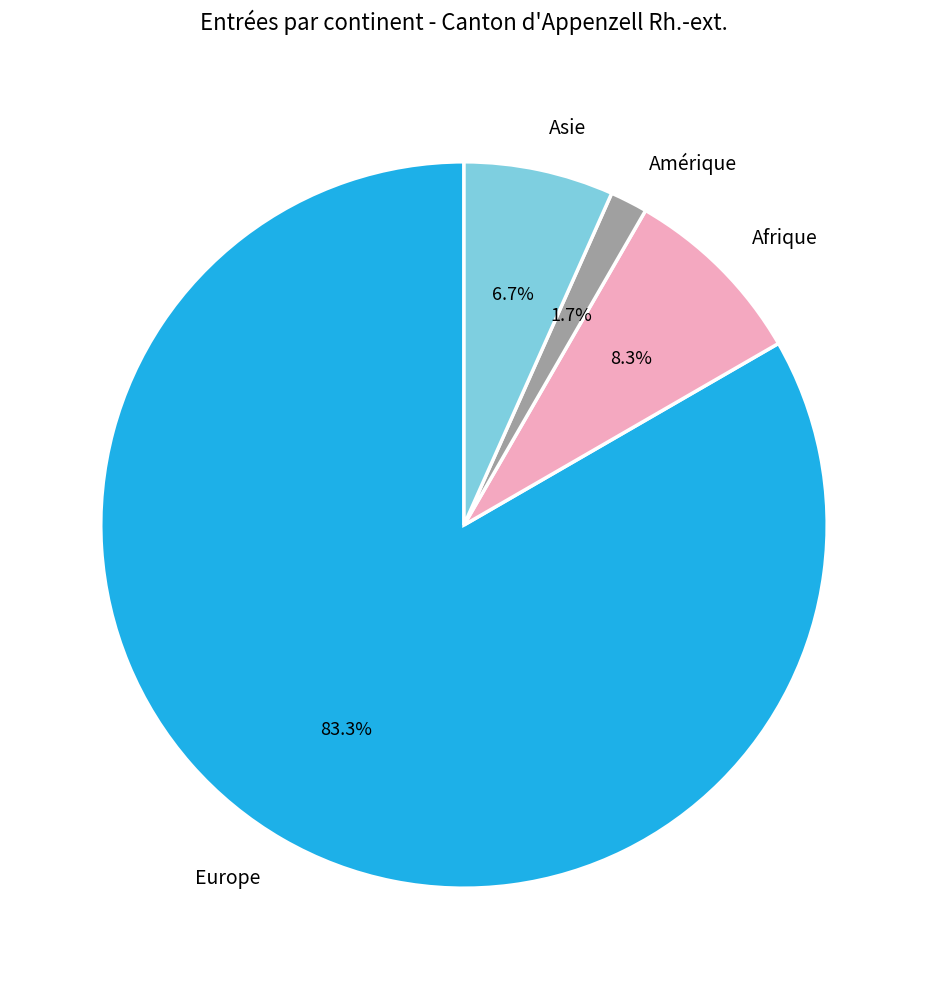

To the nearest percent, what is the average slice percentage?

25%